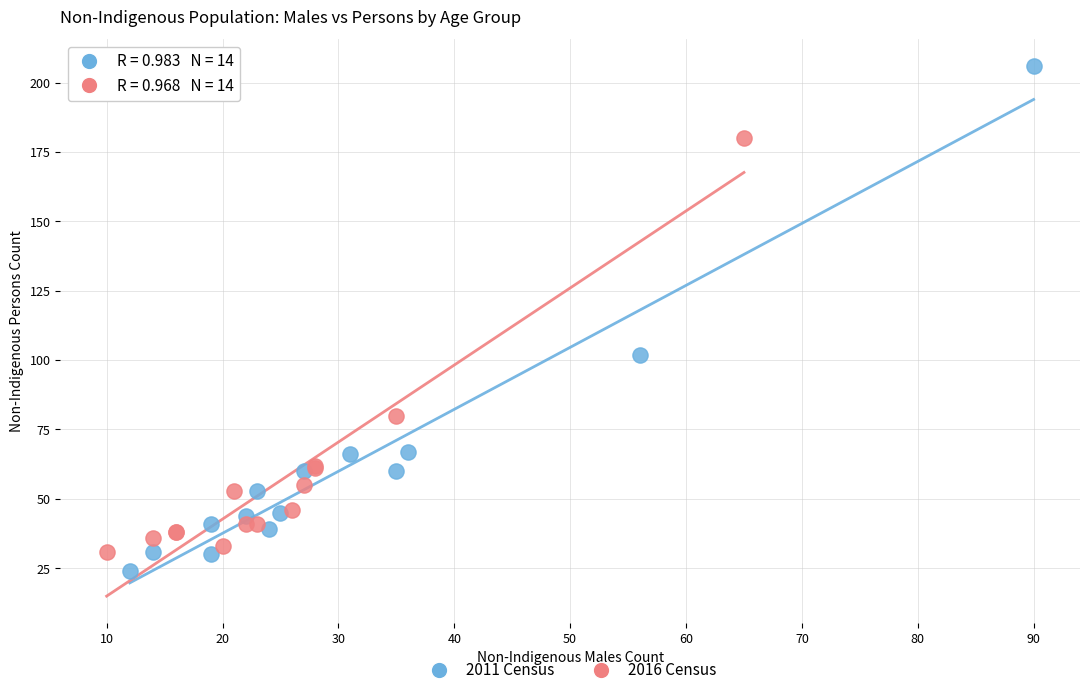

What are all the series names shown in the legend?

2011 Census, 2016 Census